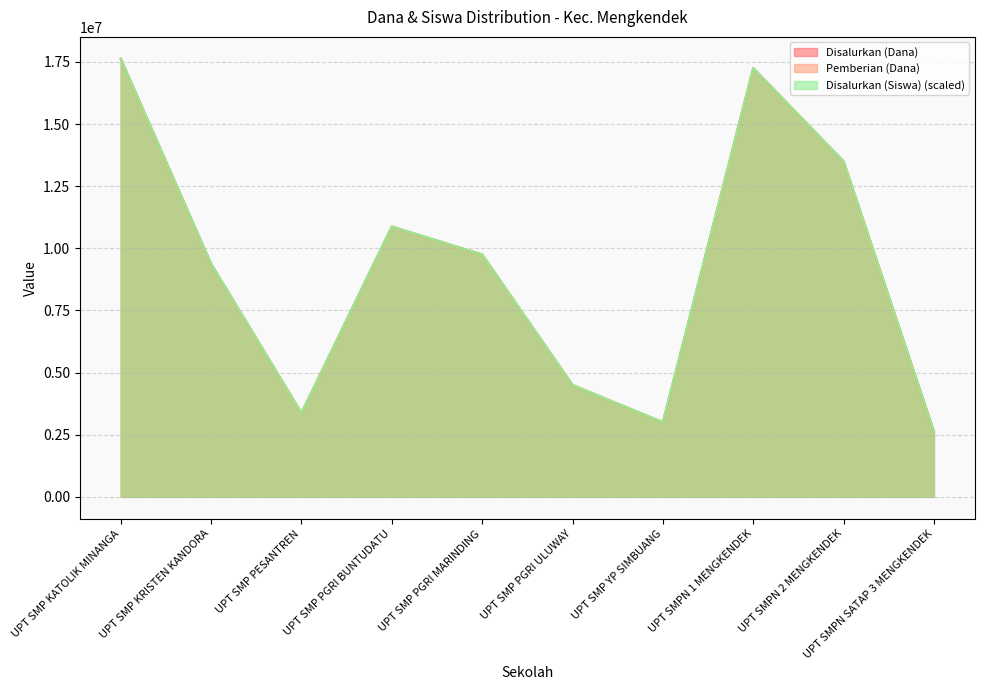

What is the total value across all series at UPT SMP YP SIMBUANG?

9000000